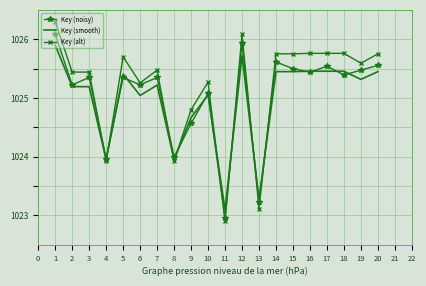

What is the total value across all series at 15?

3076.7